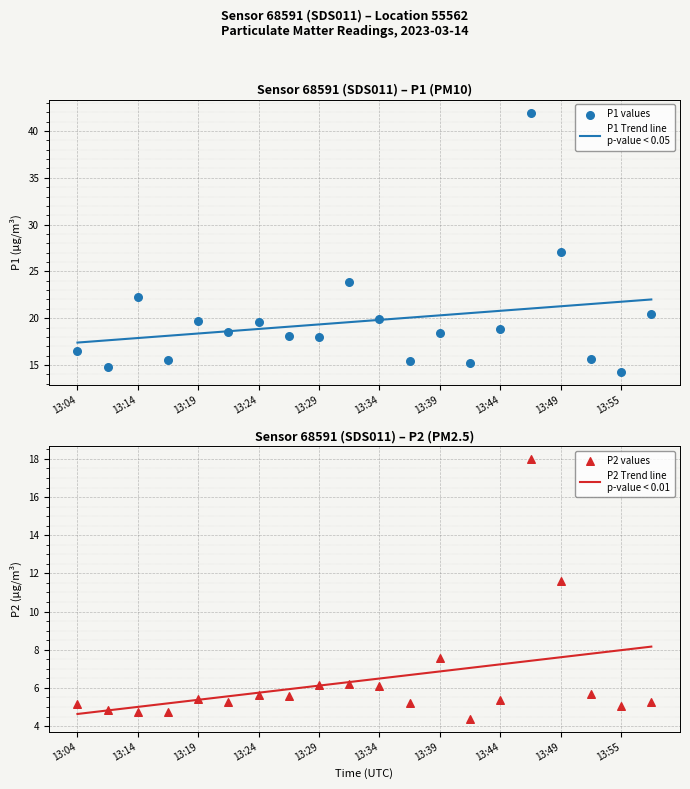

At how many categories does at least one series exceed 27?

2